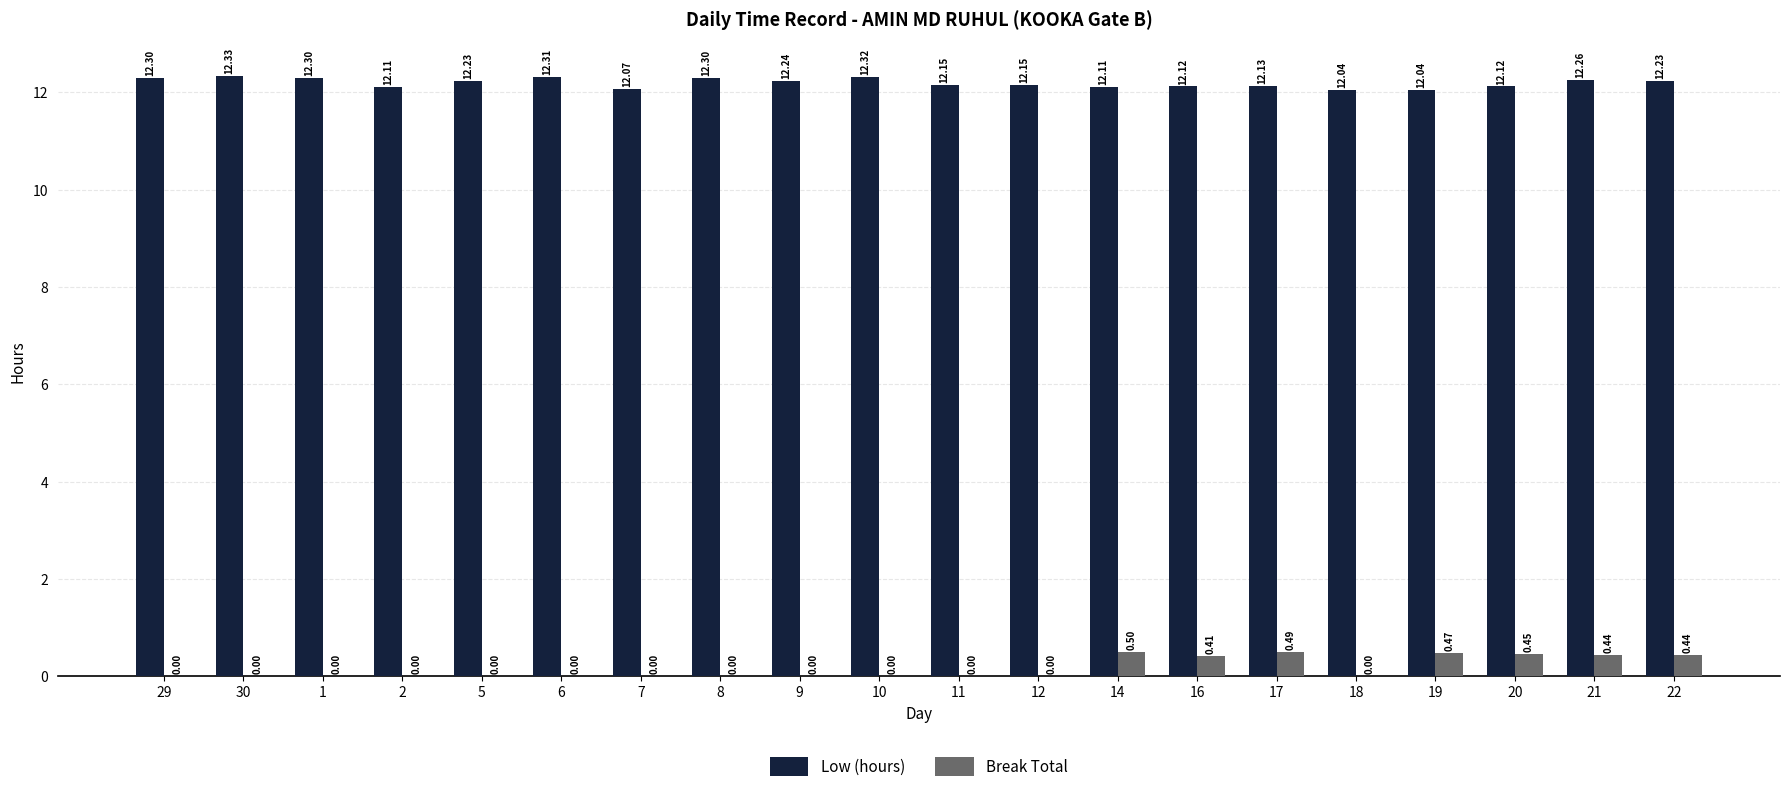

How many groups of bars are there?

20